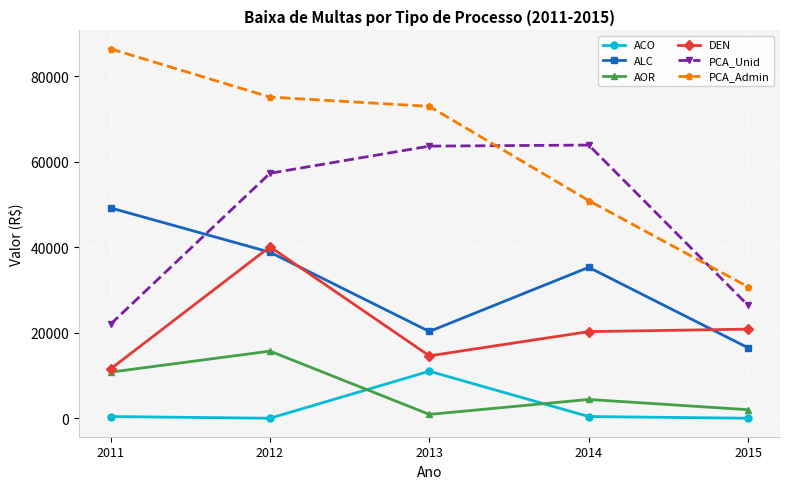

Which category has the highest value across all series?

2011